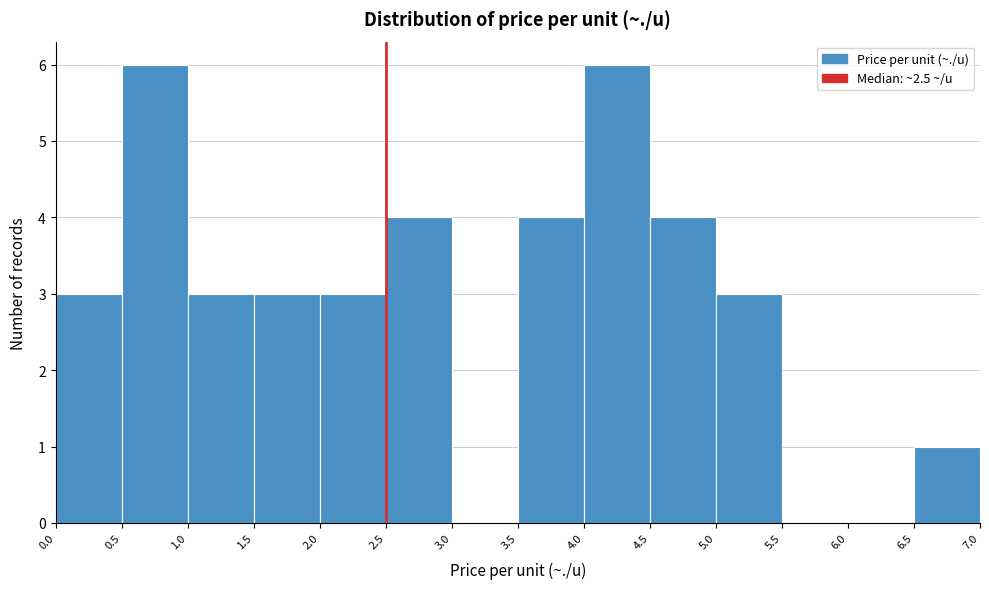

Reading left to right, transcribe this chart: for each bar, give the range it covers on the x-axis and its height. The values are not printed on the chart, so give them approximately, as read against the axis.

0.0 to 0.5: 3
0.5 to 1.0: 6
1.0 to 1.5: 3
1.5 to 2.0: 3
2.0 to 2.5: 3
2.5 to 3.0: 4
3.0 to 3.5: 0
3.5 to 4.0: 4
4.0 to 4.5: 6
4.5 to 5.0: 4
5.0 to 5.5: 3
5.5 to 6.0: 0
6.0 to 6.5: 0
6.5 to 7.0: 1